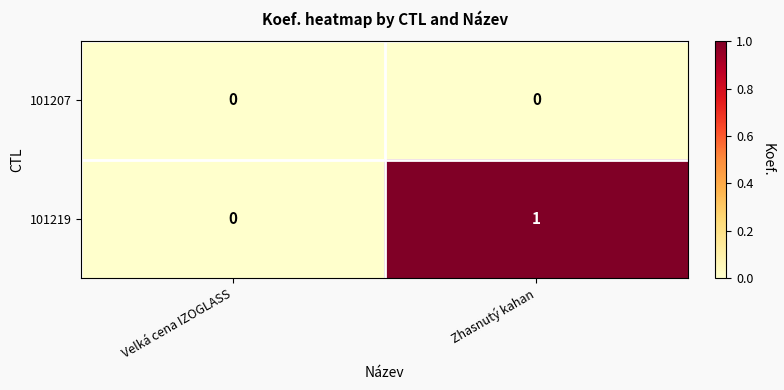

How many categories are shown in the chart?

2